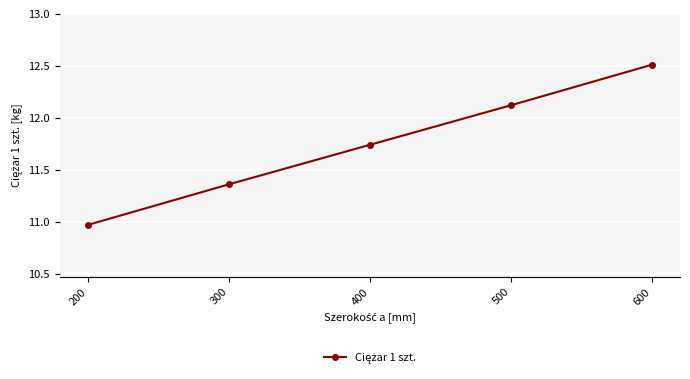

True or false: the data shows 6.2 at 400.

False